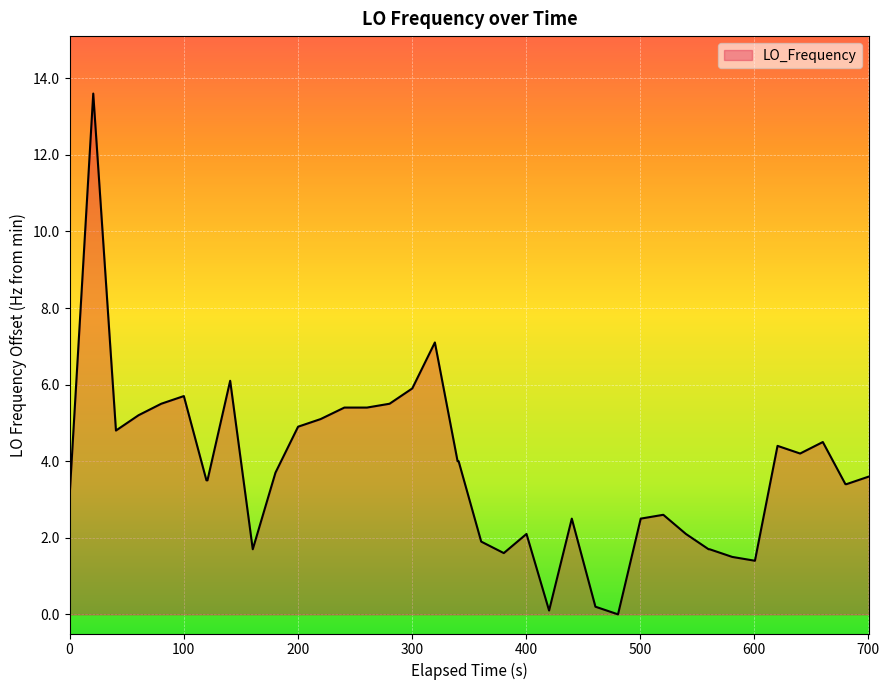

What is the greatest value displayed?

13.6